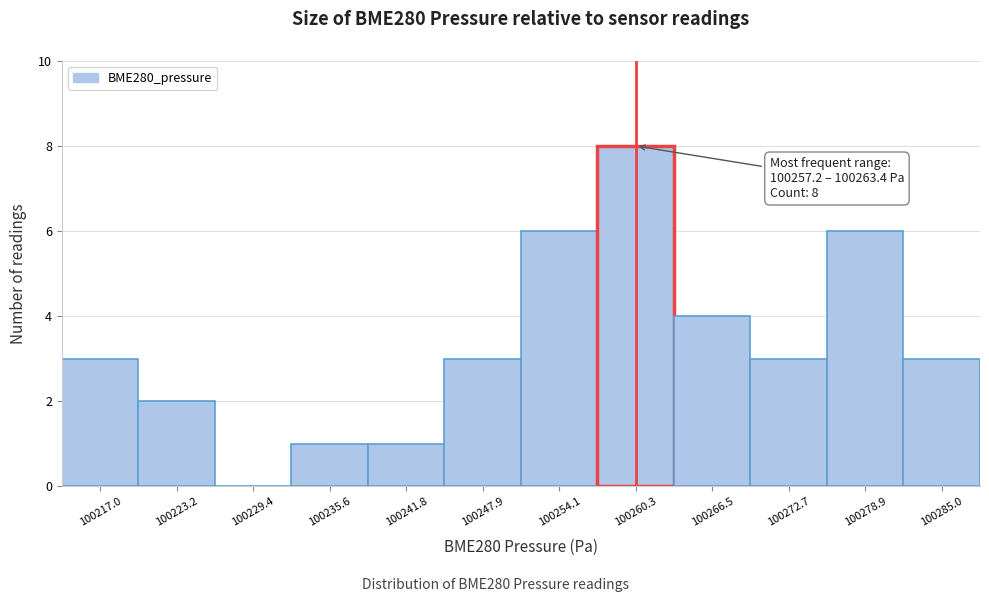

Over which range of the x-axis is the bar tallest?

100257 to 100263